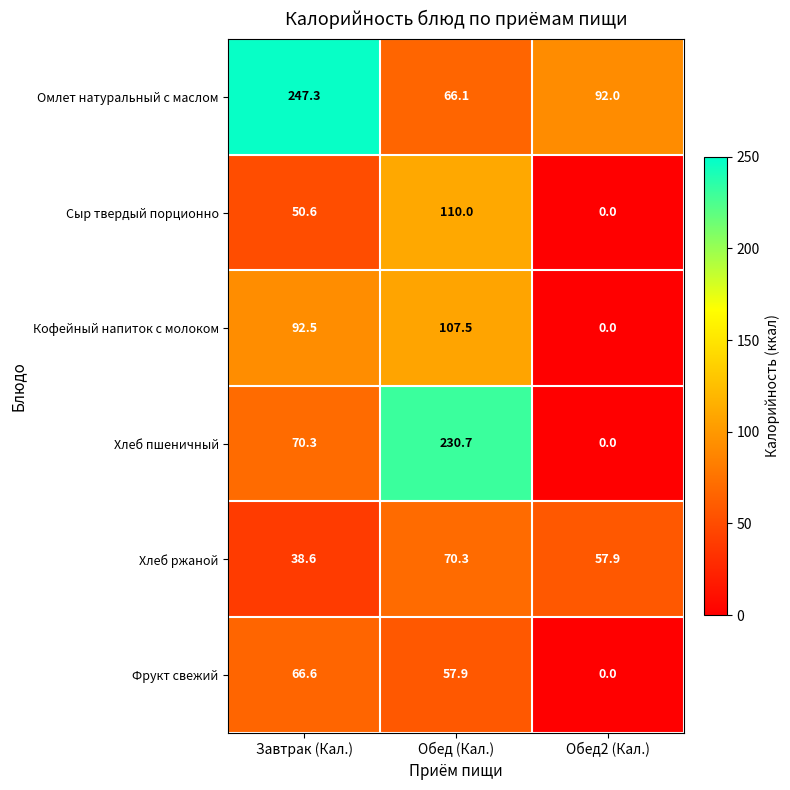

Count the number of data series in this chart.

6